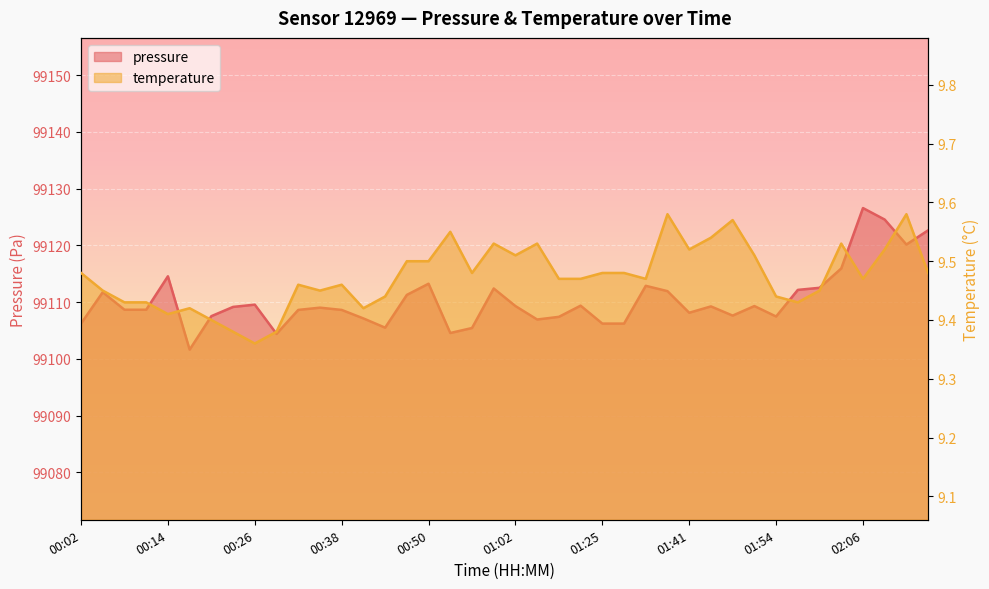

Reading left to right, list all the values displayed in this chart.

pressure: 00:02=99106.2	00:05=99111.8	00:08=99108.7	00:11=99108.7	00:14=99114.6	00:17=99101.6	00:20=99107.5	00:23=99109.2	00:26=99109.6	00:29=99104.4	00:32=99108.6	00:35=99109.0	00:38=99108.6	00:41=99107.1	00:44=99105.5	00:47=99111.3	00:50=99113.2	00:53=99104.6	00:56=99105.4	00:59=99112.4	01:02=99109.3	01:06=99106.9	01:12=99107.4	01:15=99109.4	01:25=99106.2	01:29=99106.2	01:35=99112.9	01:38=99111.9	01:41=99108.1	01:44=99109.2	01:48=99107.6	01:51=99109.3	01:54=99107.5	01:57=99112.2	02:00=99112.5	02:03=99115.9	02:06=99126.6	02:09=99124.6	02:12=99120.2	02:15=99122.7
temperature: 00:02=9.5	00:05=9.4	00:08=9.4	00:11=9.4	00:14=9.4	00:17=9.4	00:20=9.4	00:23=9.4	00:26=9.4	00:29=9.4	00:32=9.5	00:35=9.4	00:38=9.5	00:41=9.4	00:44=9.4	00:47=9.5	00:50=9.5	00:53=9.6	00:56=9.5	00:59=9.5	01:02=9.5	01:06=9.5	01:12=9.5	01:15=9.5	01:25=9.5	01:29=9.5	01:35=9.5	01:38=9.6	01:41=9.5	01:44=9.5	01:48=9.6	01:51=9.5	01:54=9.4	01:57=9.4	02:00=9.4	02:03=9.5	02:06=9.5	02:09=9.5	02:12=9.6	02:15=9.5